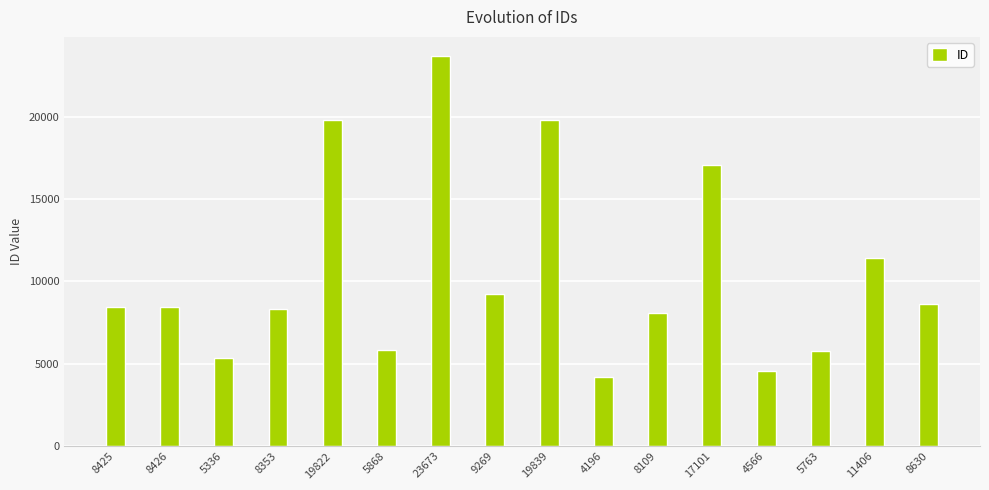

Approximately how many times larger is the value at 19822 compared to 23673?

0.8